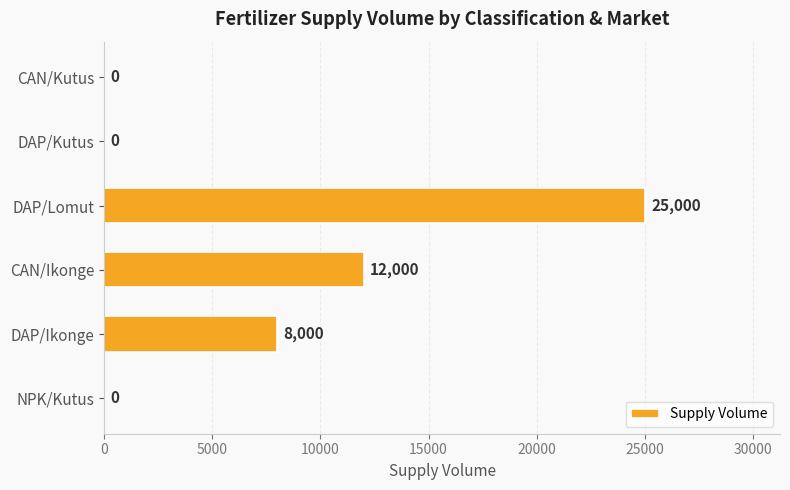

Count the values in the range 0 to 12000.

5